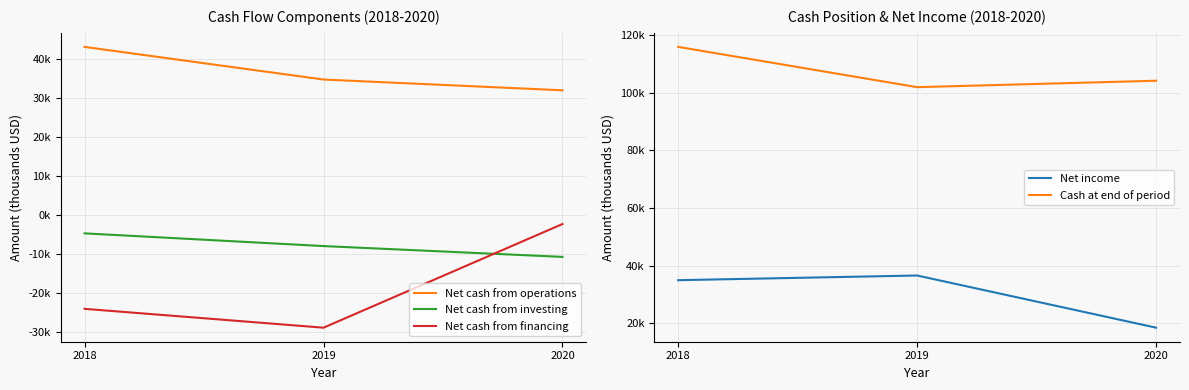

Count the number of categories in the chart.

3